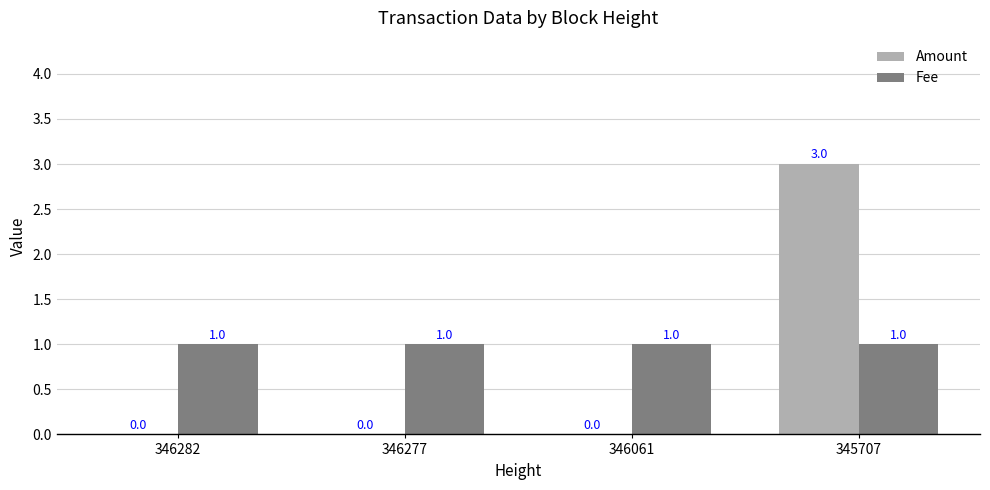

What is the sum of all Amount values?

3